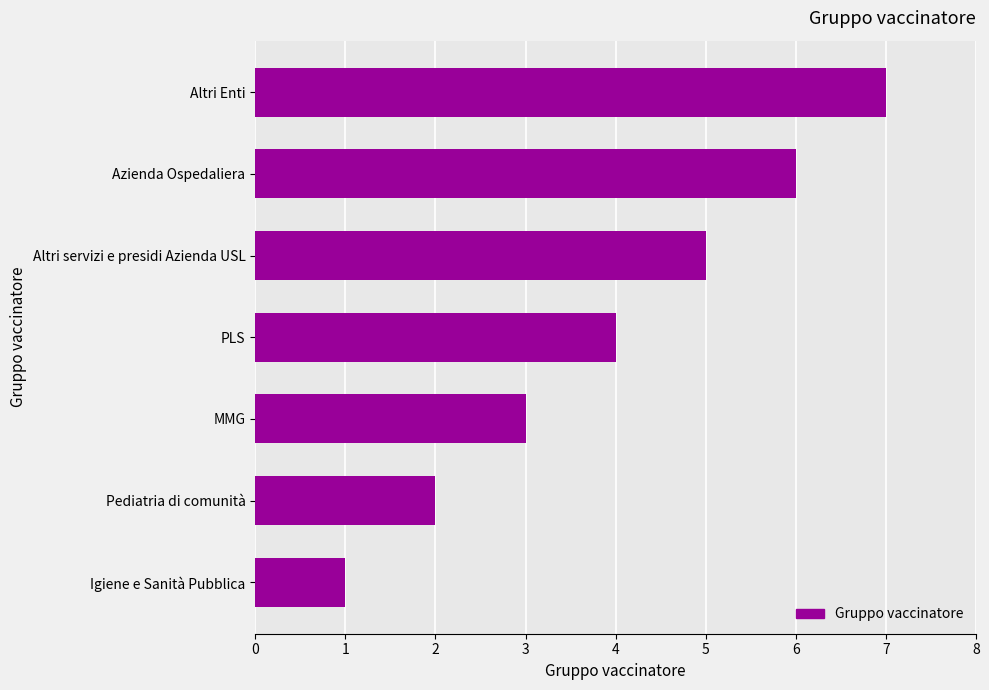

The chart shows a value of 3 at Azienda Ospedaliera. True or false?

False